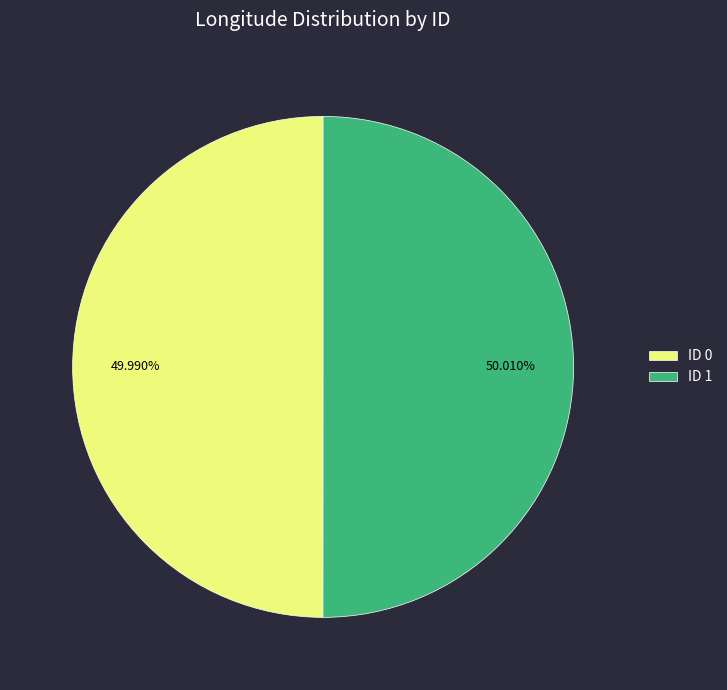

Is there a majority slice in this chart?

Yes